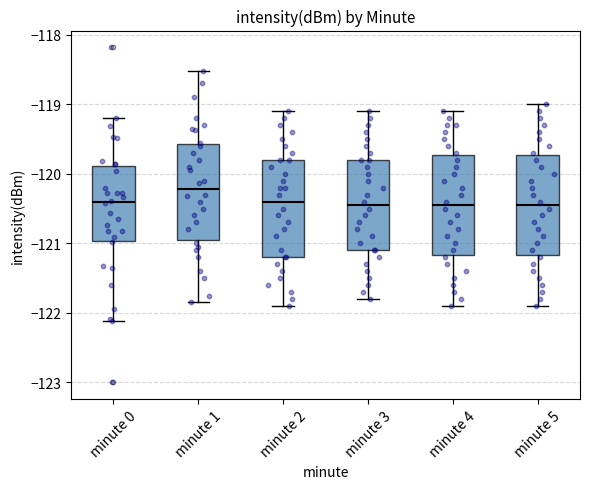

Which box's median line is the highest?

minute 1